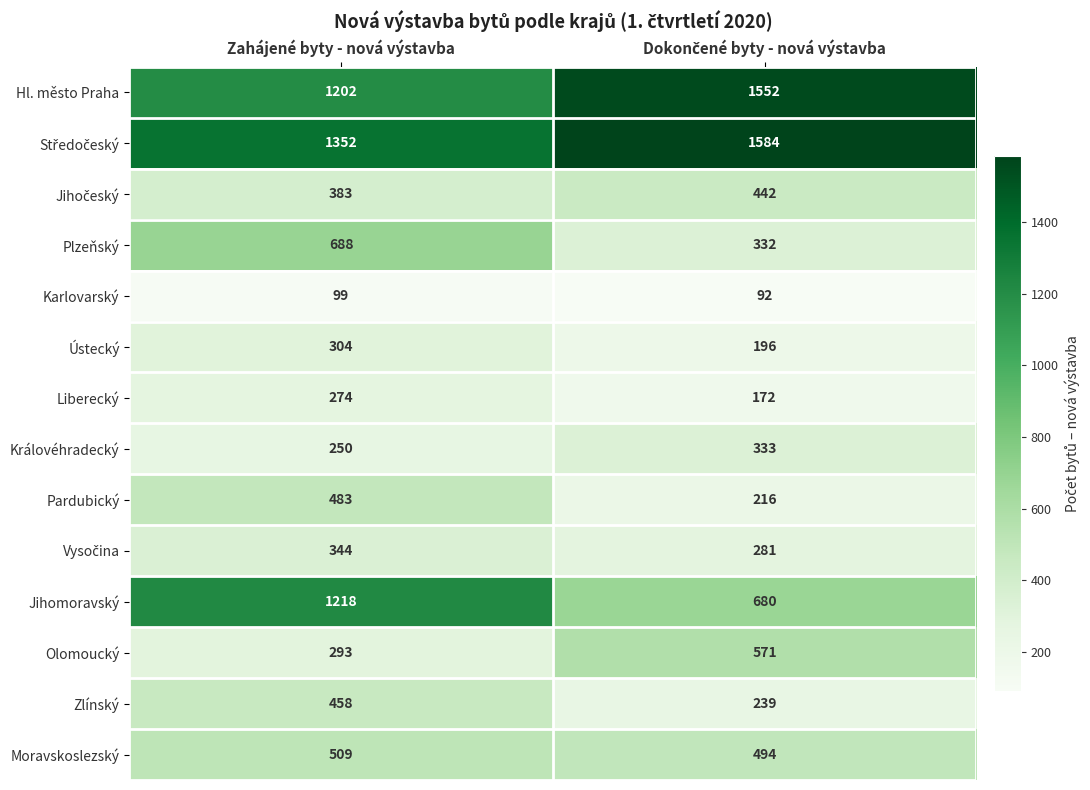

What is the minimum value for Moravskoslezský?

494